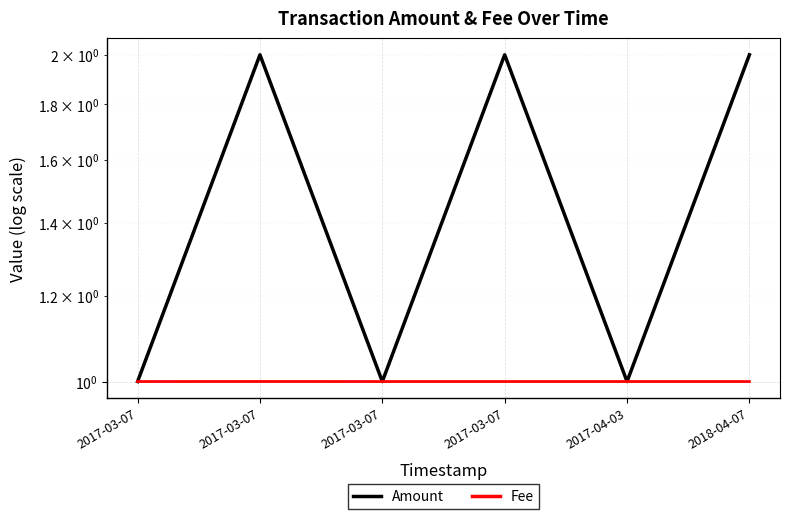

Where is Fee nearest to the value 1?

2017-03-07